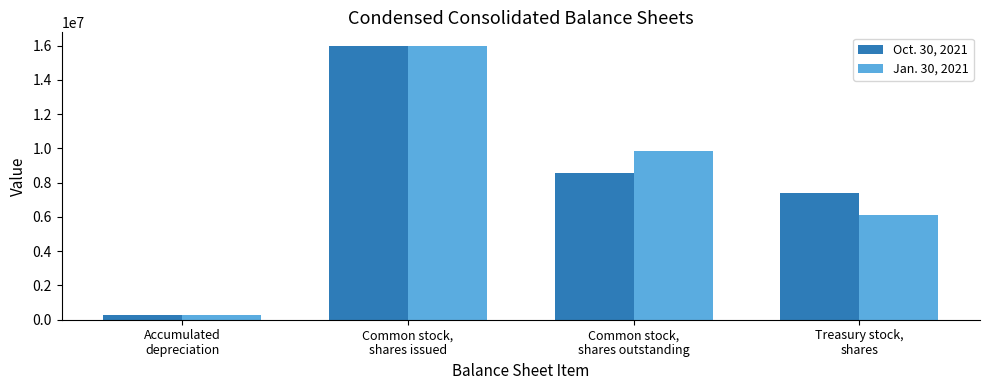

How many series are shown in this chart?

2